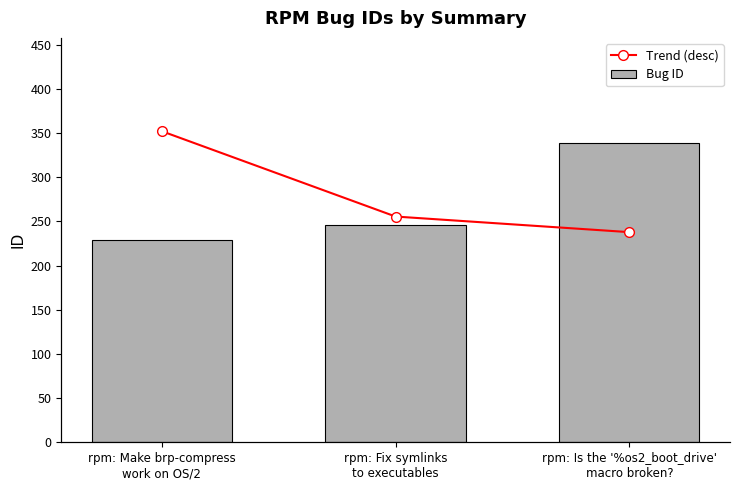

Reading left to right, what are all the values shown in this chart?

Bug ID: 229	246	339
Trend (desc): 339	246	229